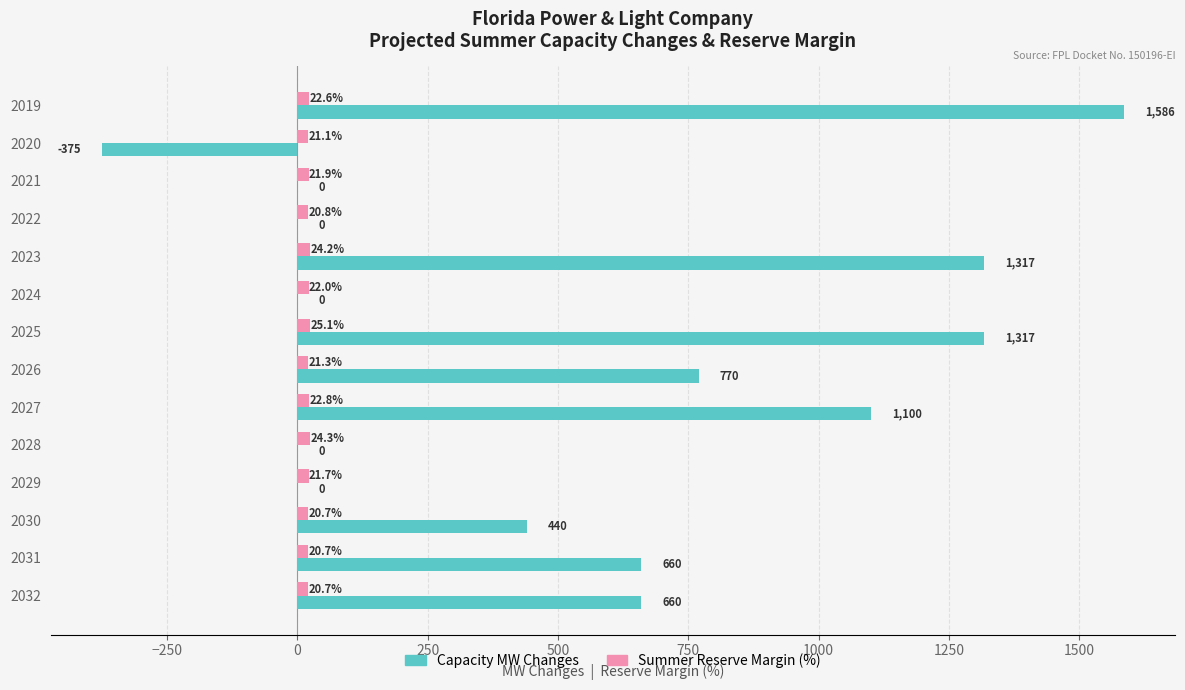

What is the maximum value shown in the chart?

1586.0